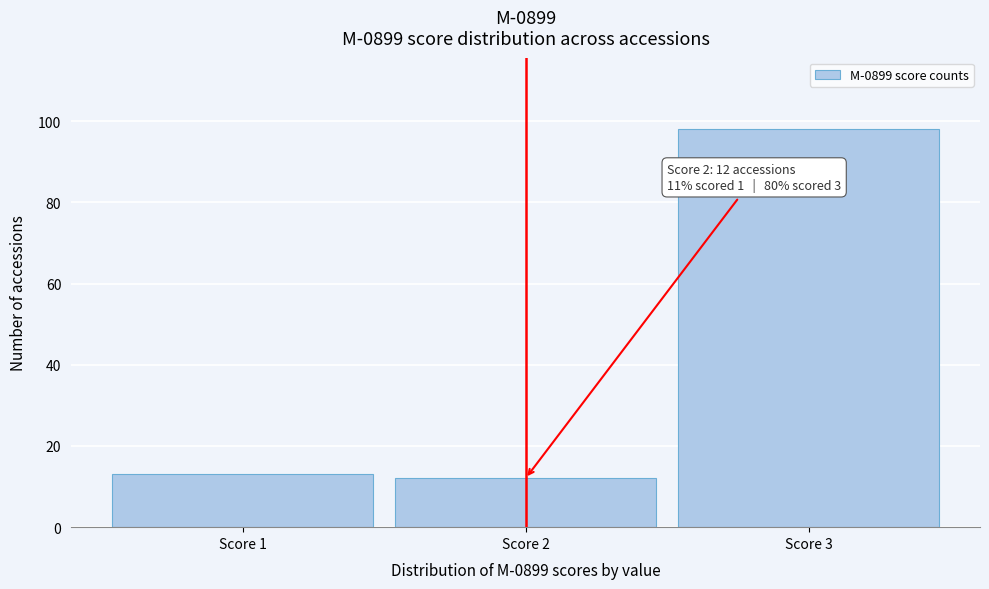

Which range on the x-axis has the tallest bar?

2.5 to 3.5